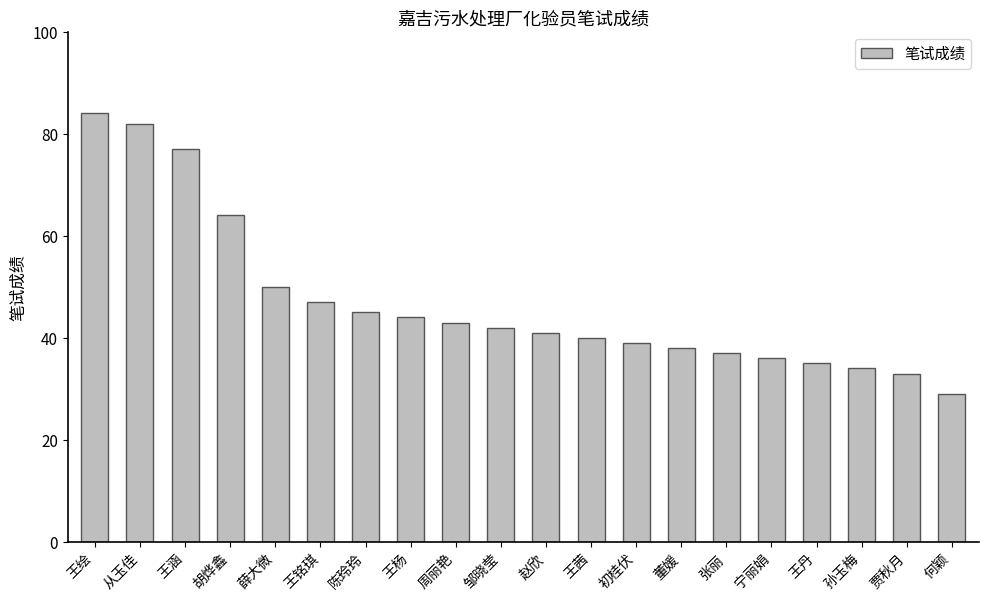

Approximately how many times larger is the value at 胡烨鑫 compared to 邹晓莹?

1.5